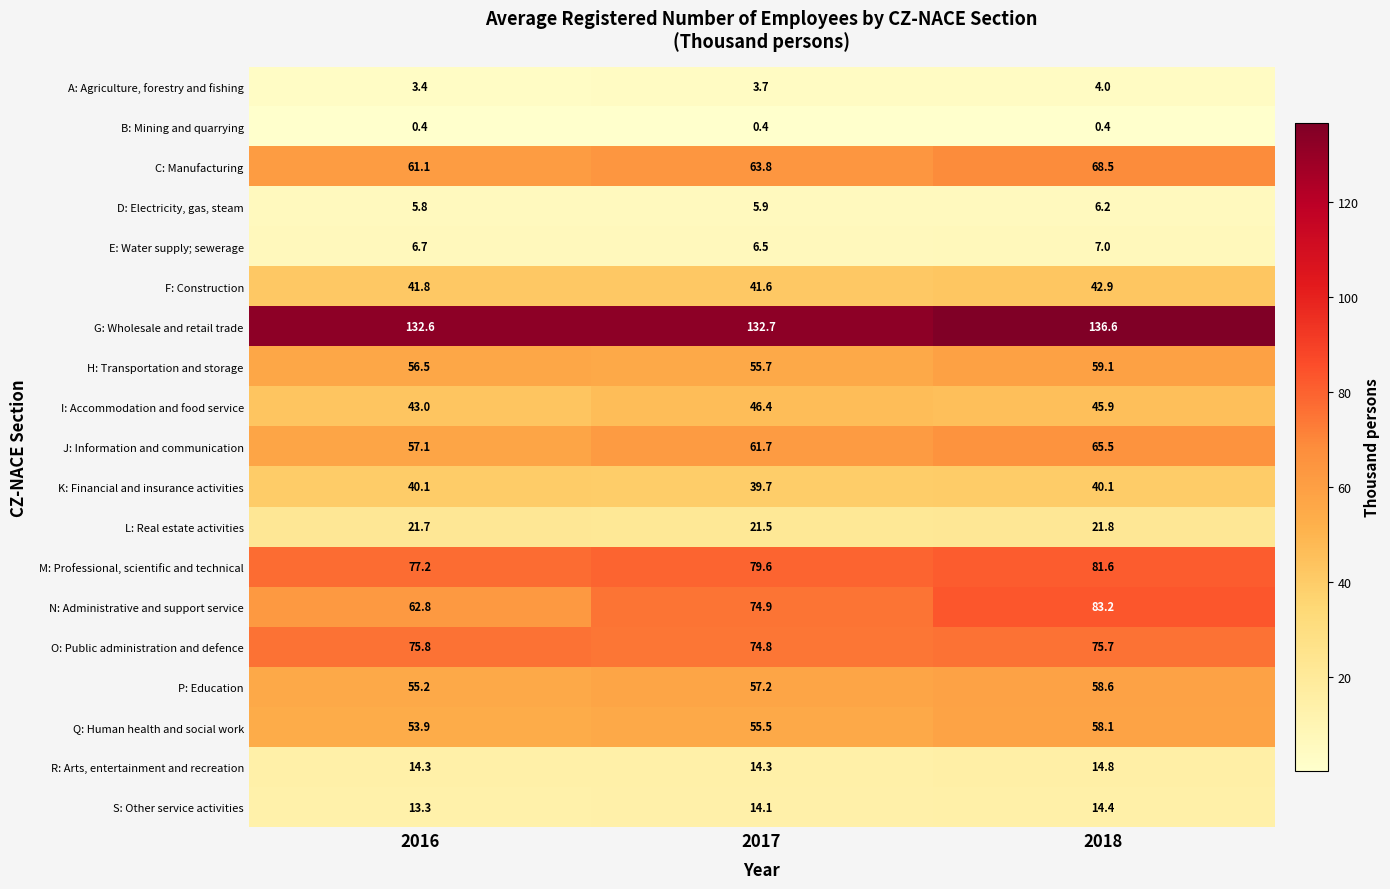

What is the smallest value displayed?

0.4